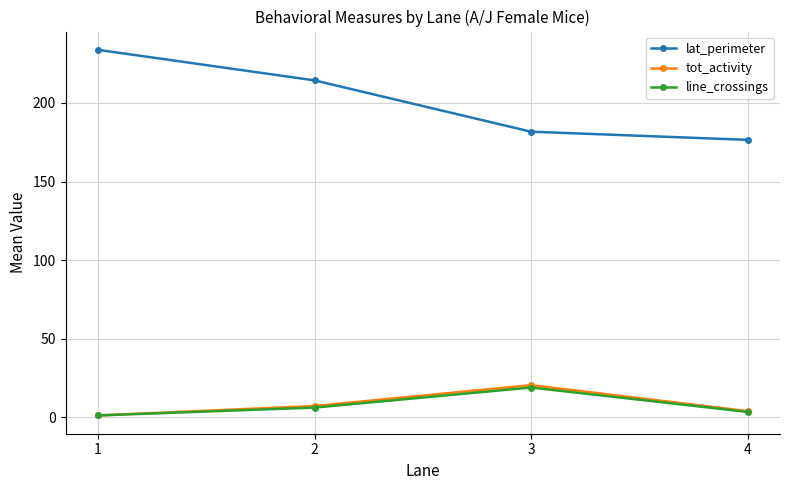

At which category does line_crossings reach its first local peak?

3